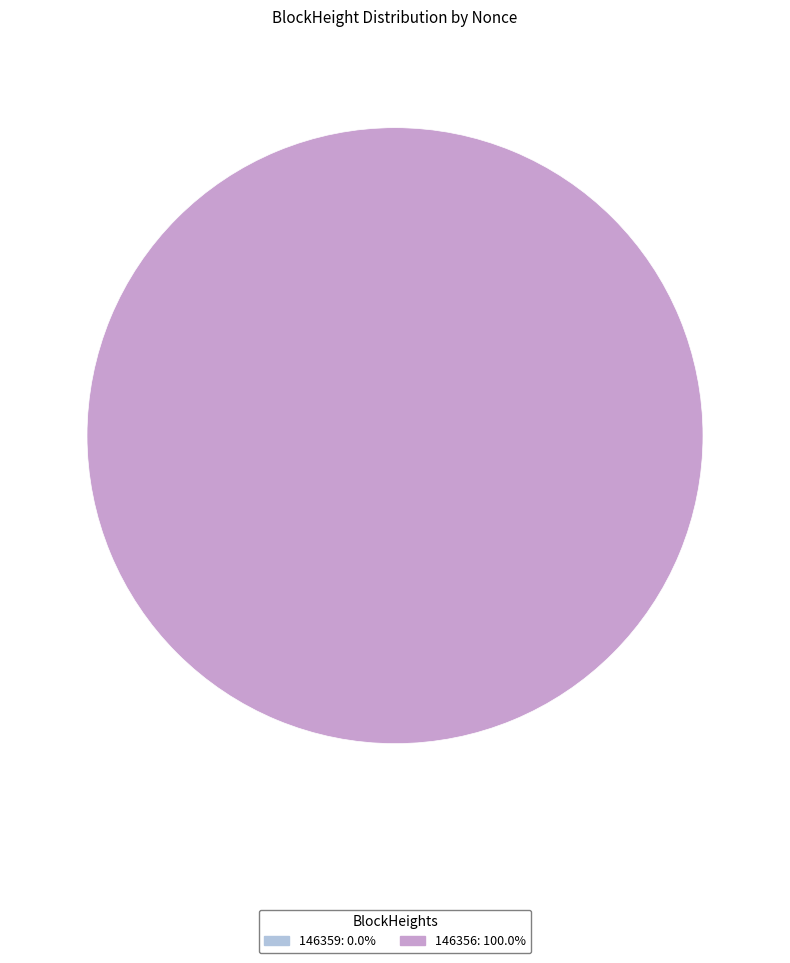

To the nearest percent, what is the combined percentage of 146356 and 146359?

100%